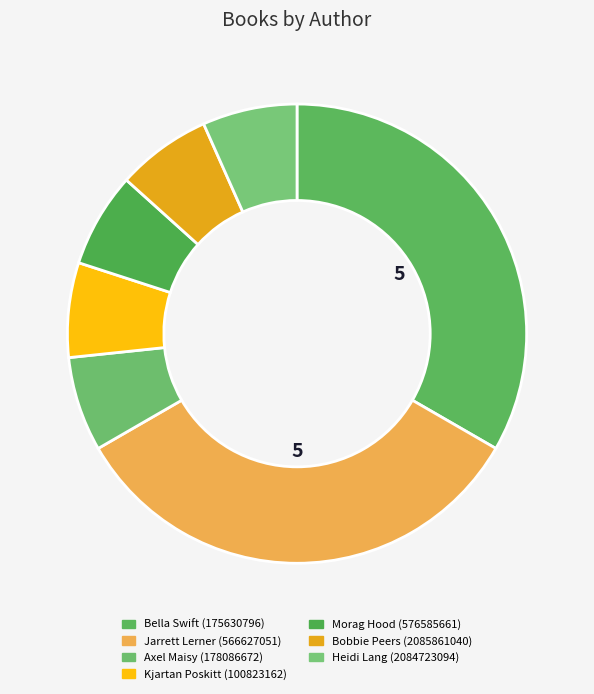

What percentage is the Bobbie Peers (2085861040) slice, to the nearest percent?

7%